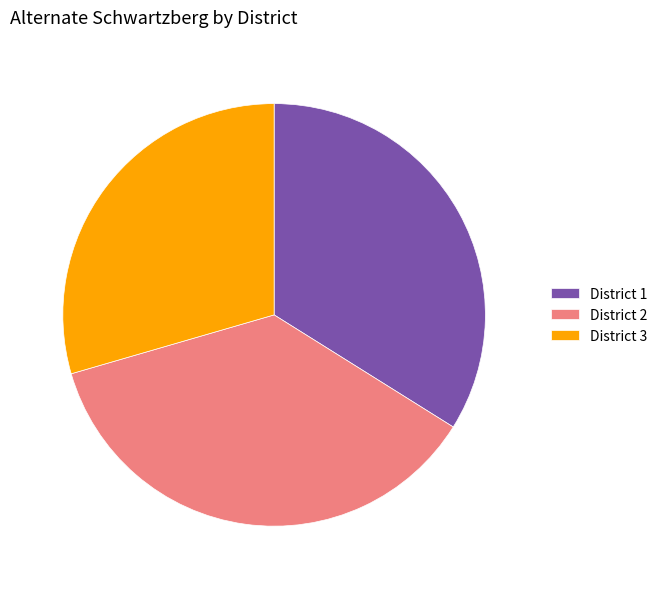

Count the number of slices in the pie.

3